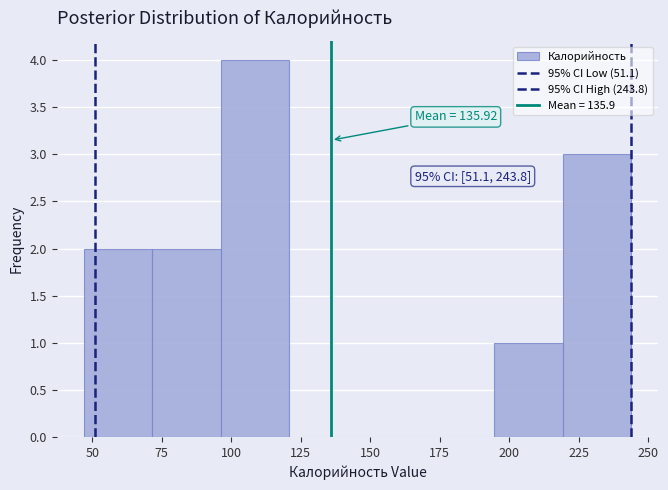

Over which range of the x-axis is the bar tallest?

95 to 120